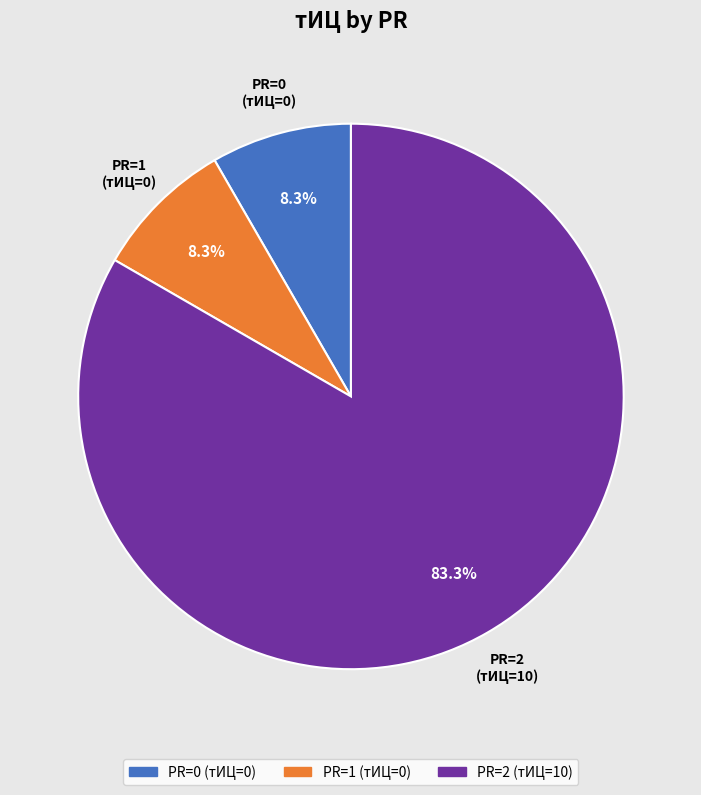

Does any single category account for the majority?

Yes